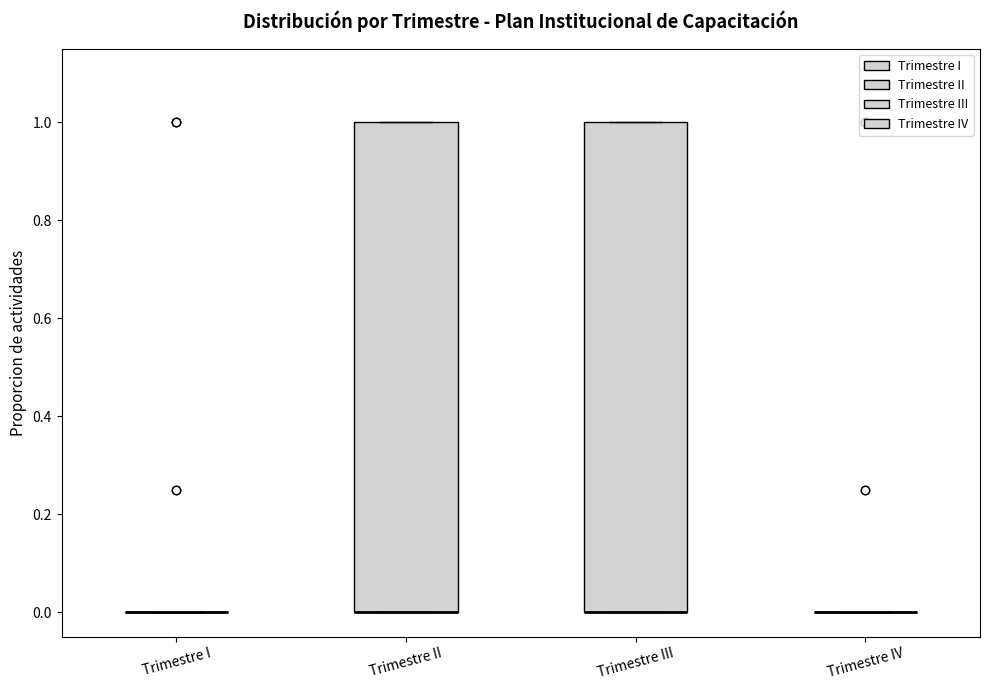

Reading left to right, read every box against the y-axis: the position of its median line, the range the box covers, and the ends of its whiskers. The values are not printed on the chart, so give them approximately, as read against the axis.

Trimestre I: box collapsed to a line at 0, whiskers 0 to 0
Trimestre II: median 0 (drawn on the box's lower edge), box 0 to 1, whiskers 0 to 1
Trimestre III: median 0 (drawn on the box's lower edge), box 0 to 1, whiskers 0 to 1
Trimestre IV: box collapsed to a line at 0, whiskers 0 to 0